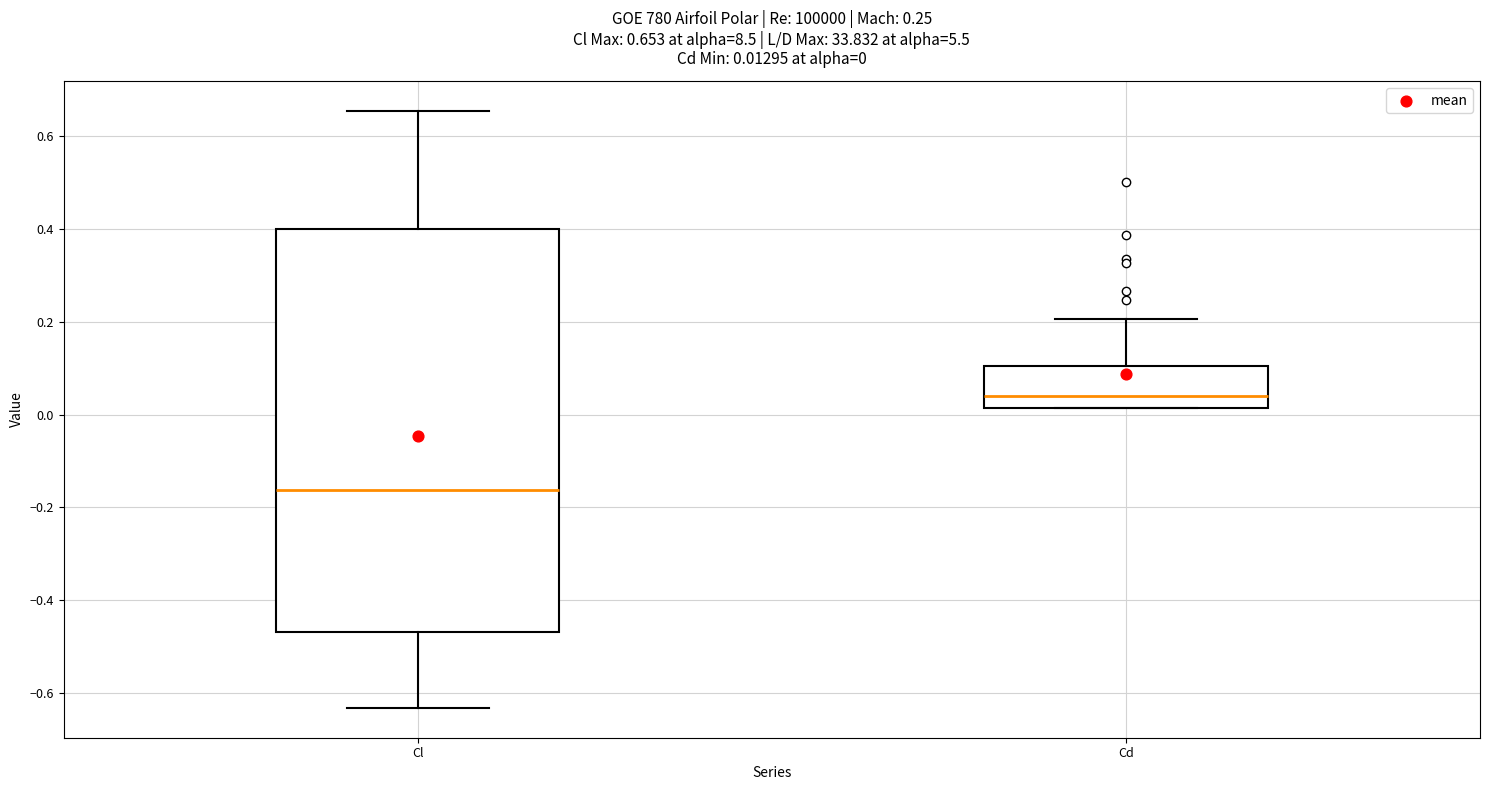

Which box's median line is the highest?

Cd